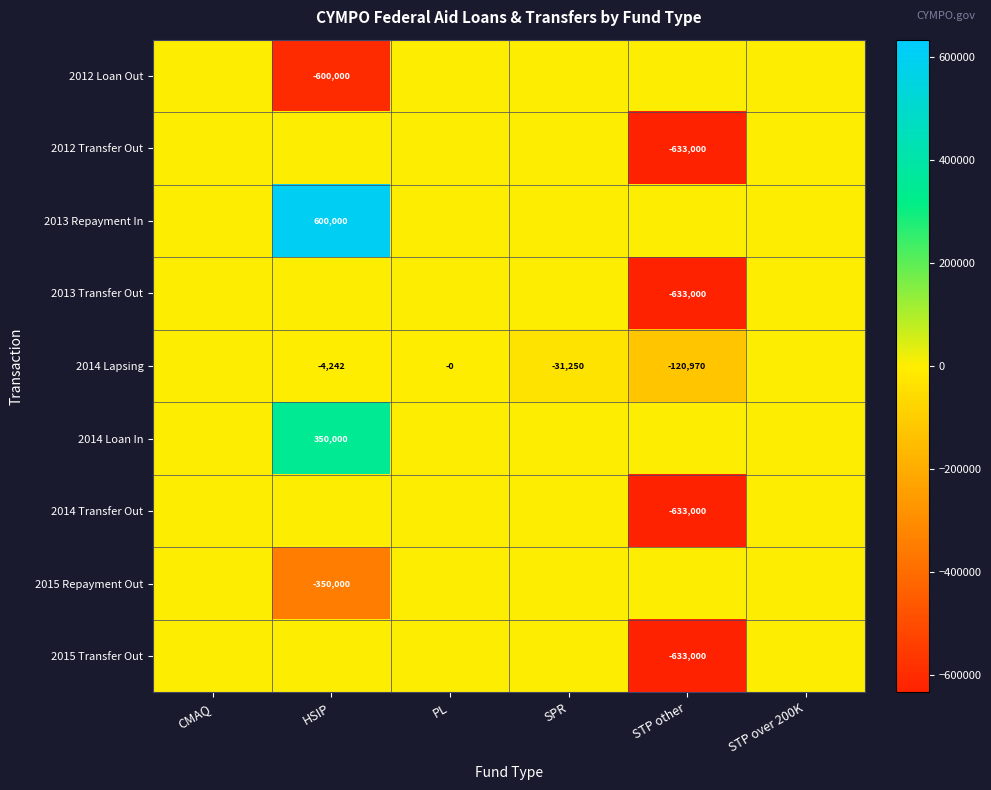

Is it true that 2012 Transfer Out equals -633000 at STP other?

True